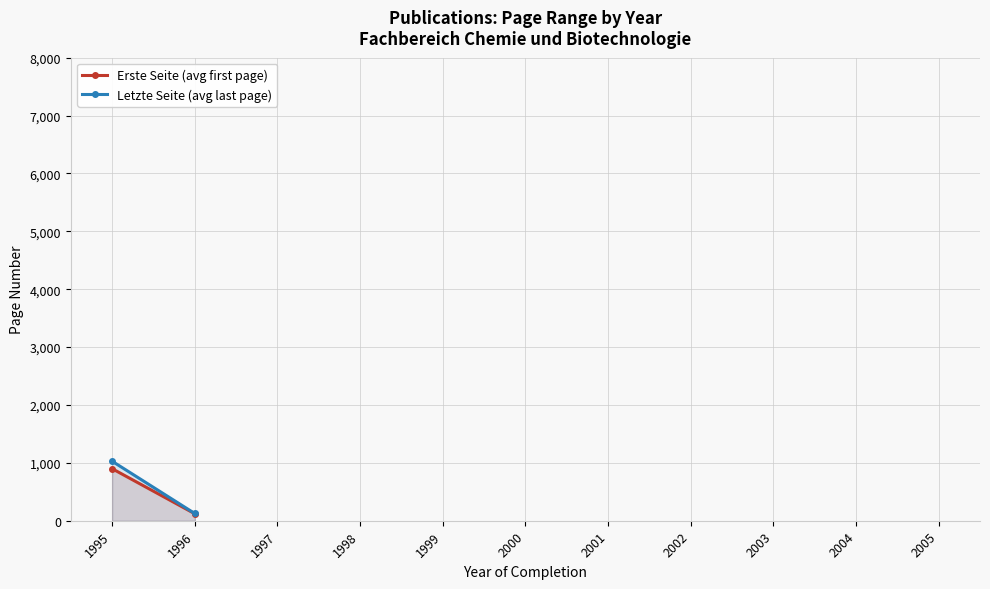

True or false: Letzte Seite (avg last page) and Erste Seite (avg first page) cross at least once.

False